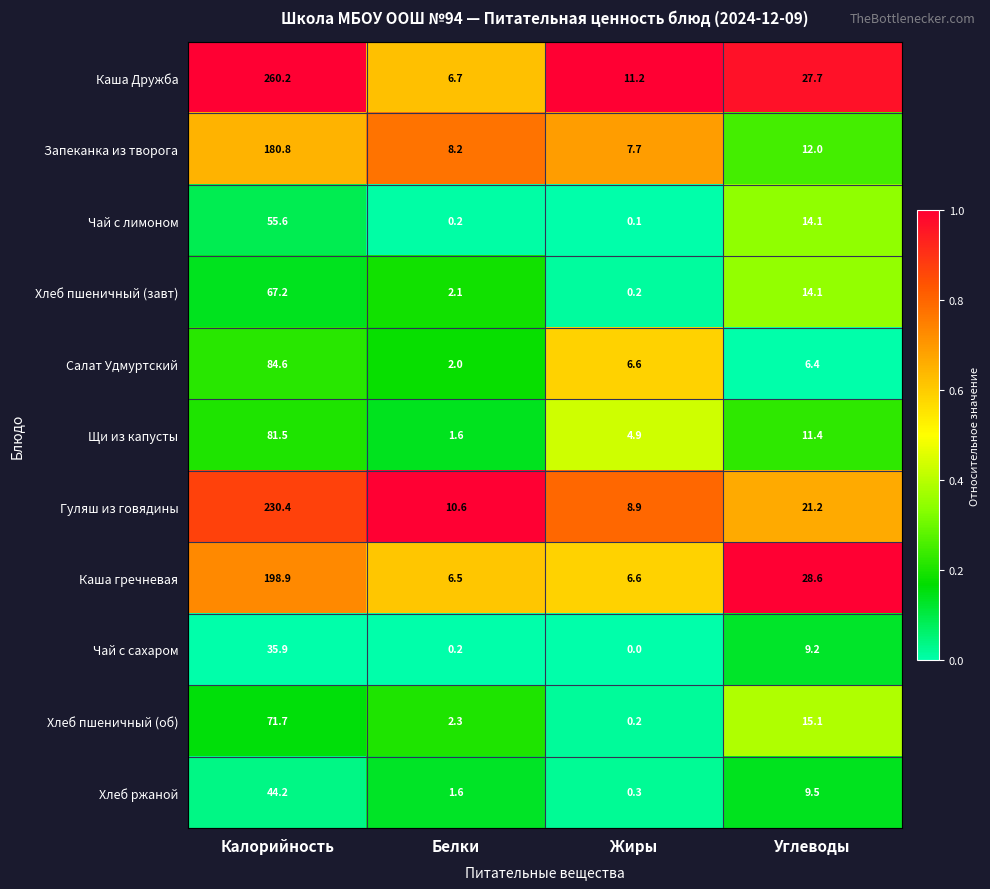

What is the maximum value shown in the chart?

260.2